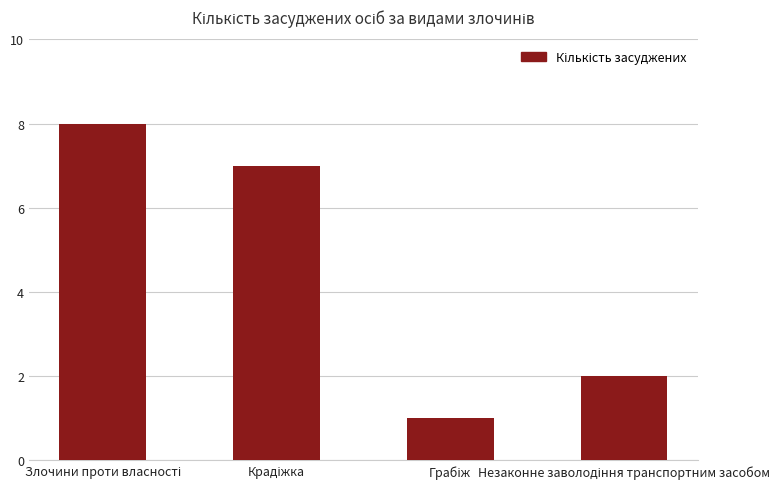

What is the maximum value shown in the chart?

8